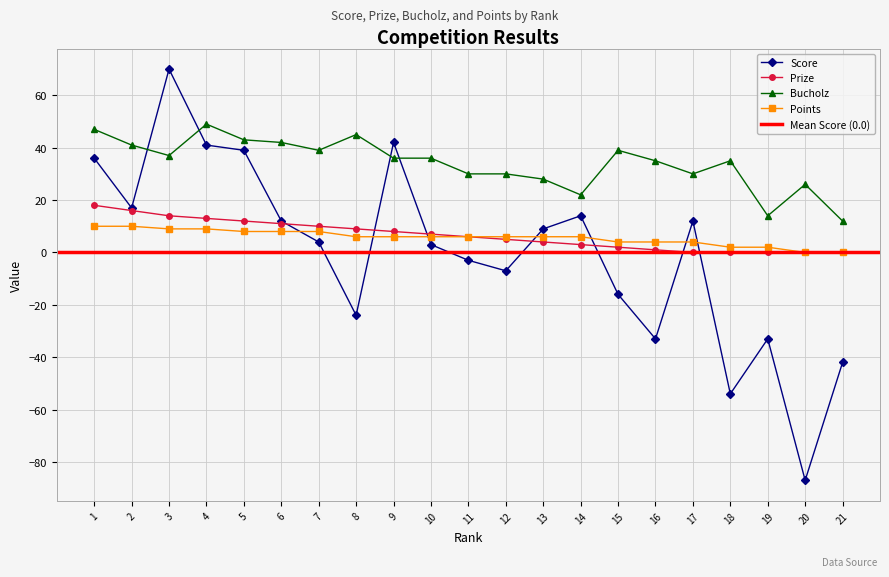

How many values in the Prize series are below 6?

10